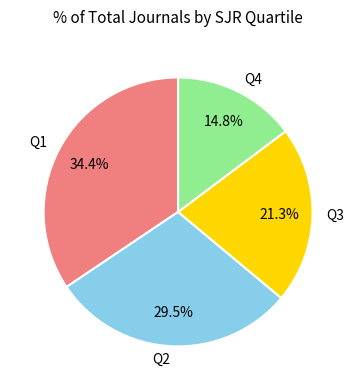

Is there a majority slice in this chart?

No